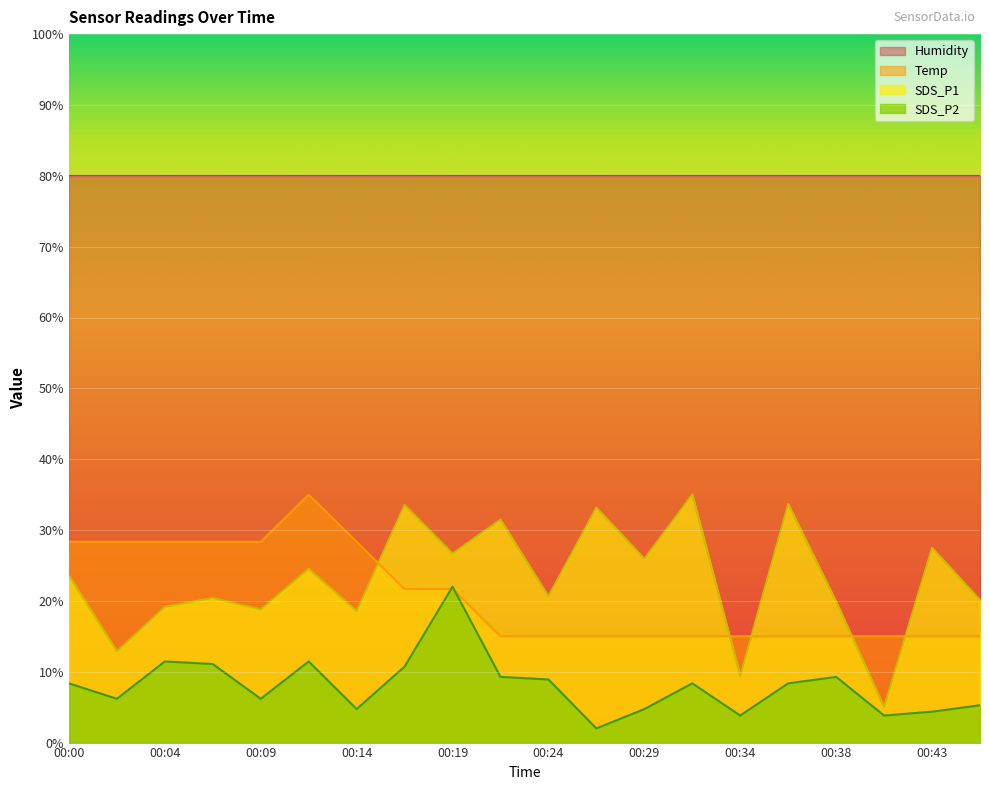

At which category is the sum across all series the highest?

00:12